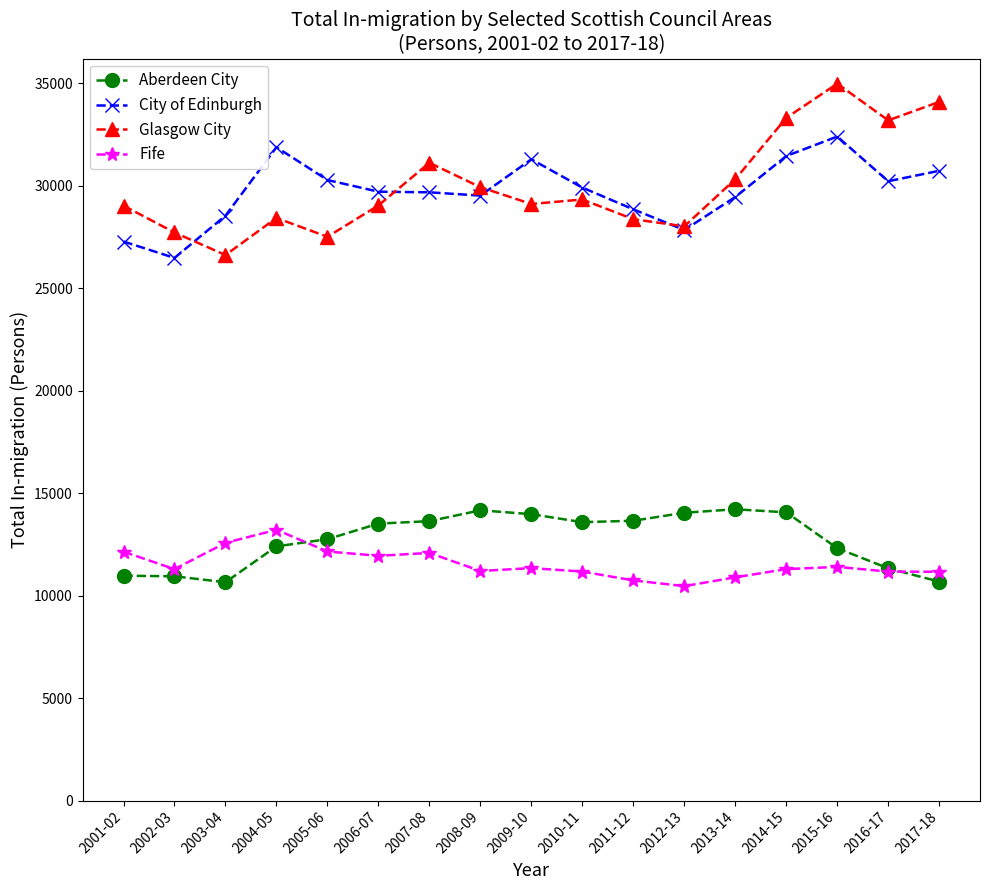

What is the approximate value of City of Edinburgh at 2003-04?

28530